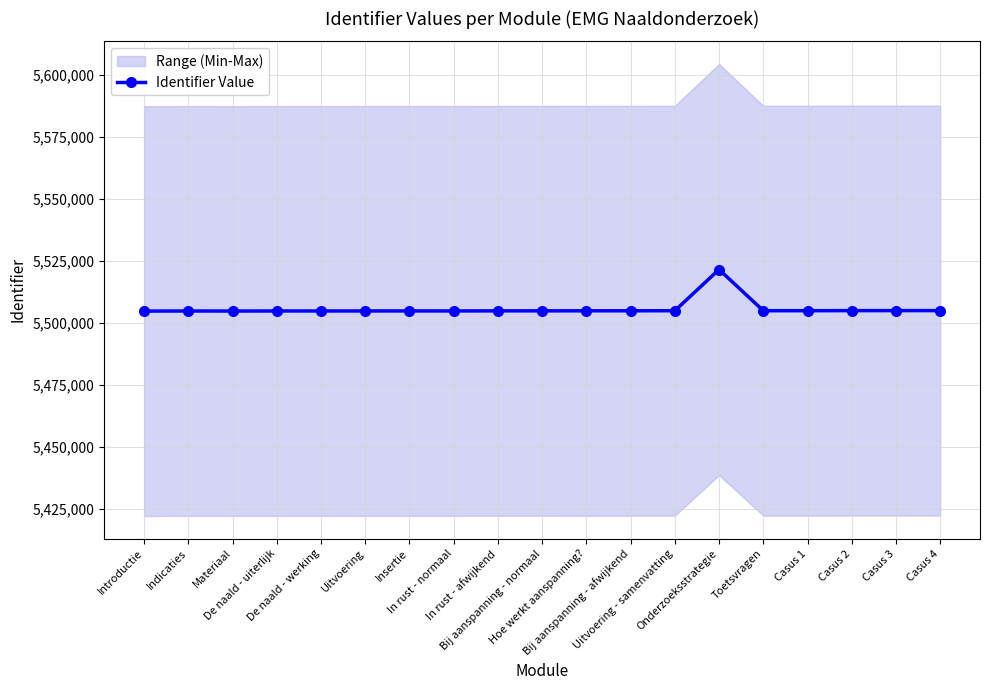

List the labels in order of value, largest first.

Onderzoeksstrategie, Casus 4, Casus 3, Casus 2, Casus 1, Toetsvragen, Uitvoering - samenvatting, Bij aanspanning - afwijkend, Hoe werkt aanspanning?, Bij aanspanning - normaal, In rust - afwijkend, Insertie, Uitvoering, In rust - normaal, De naald - werking, De naald - uiterlijk, Indicaties, Materiaal, Introductie